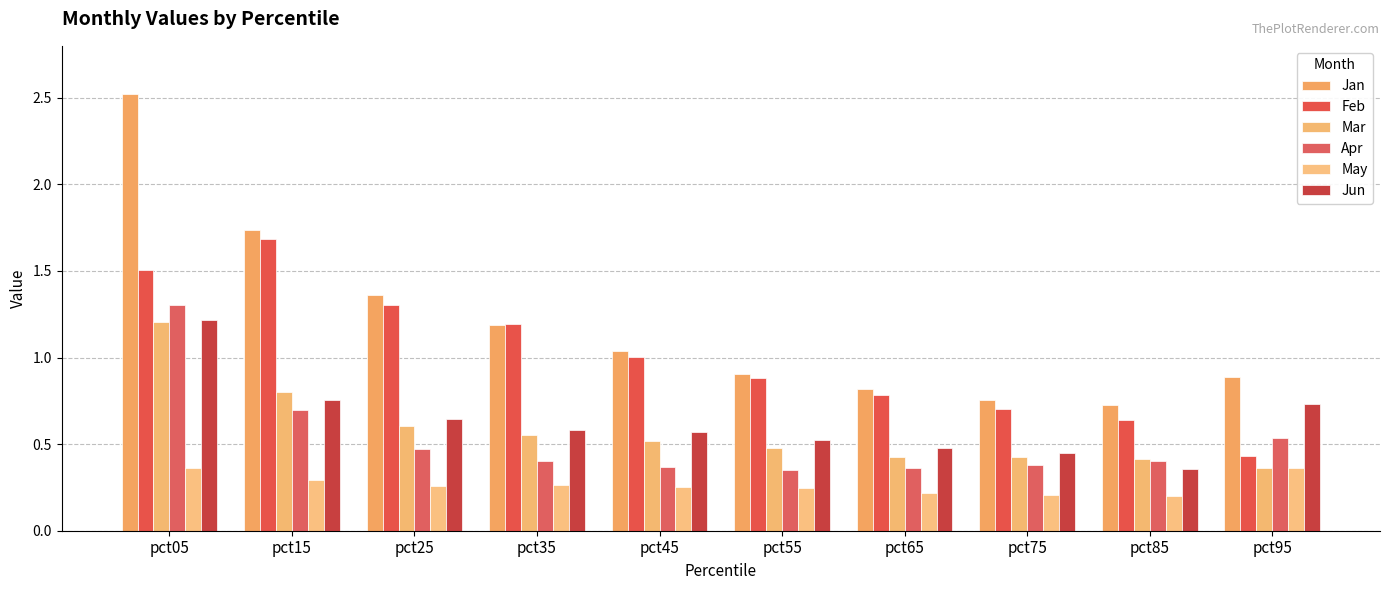

List the series in order of their peak value, highest first.

Jan, Feb, Apr, Jun, Mar, May